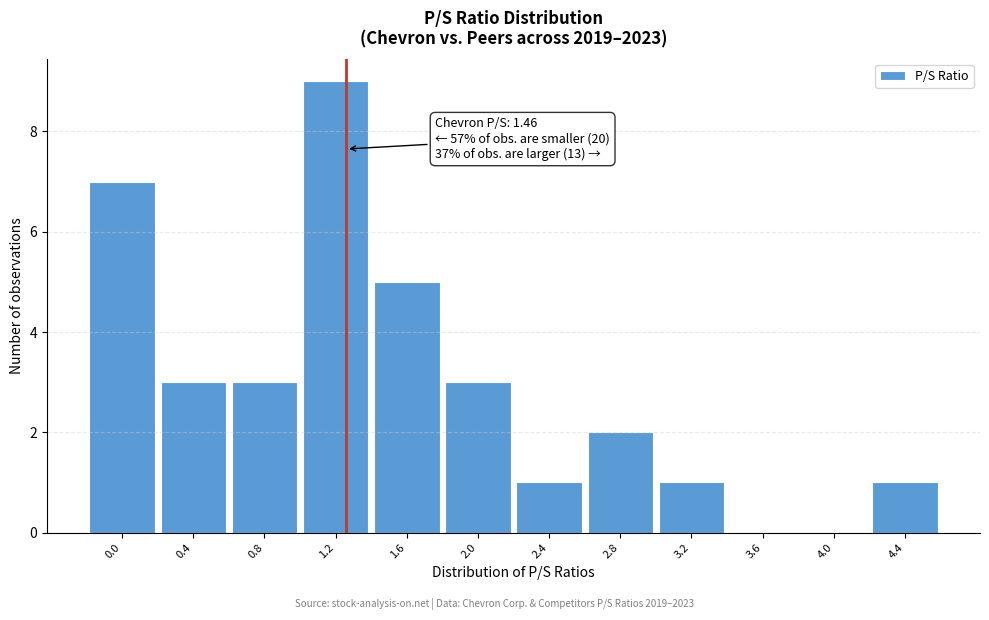

Reading left to right, what are all the values shown in this chart?

0.0=7	0.4=3	0.8=3	1.2=9	1.6=5	2.0=3	2.4=1	2.8=2	3.2=1	3.6=0	4.0=0	4.4=1